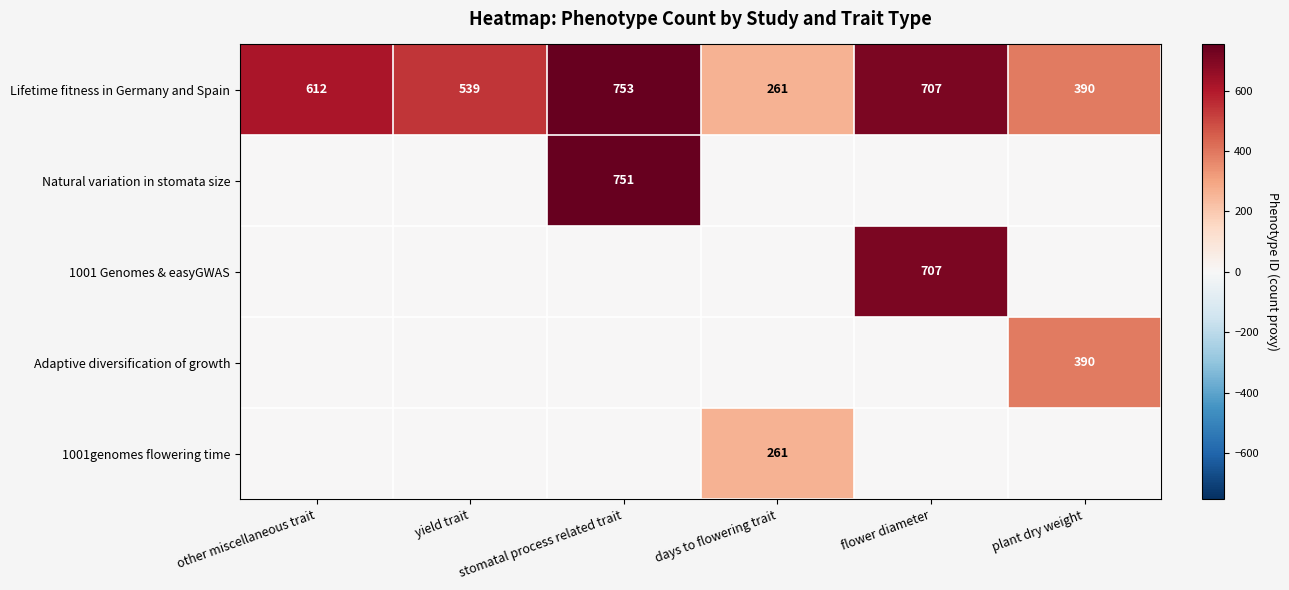

Rank the categories by Lifetime fitness in Germany and Spain value from lowest to highest.

days to flowering trait, plant dry weight, yield trait, other miscellaneous trait, flower diameter, stomatal process related trait